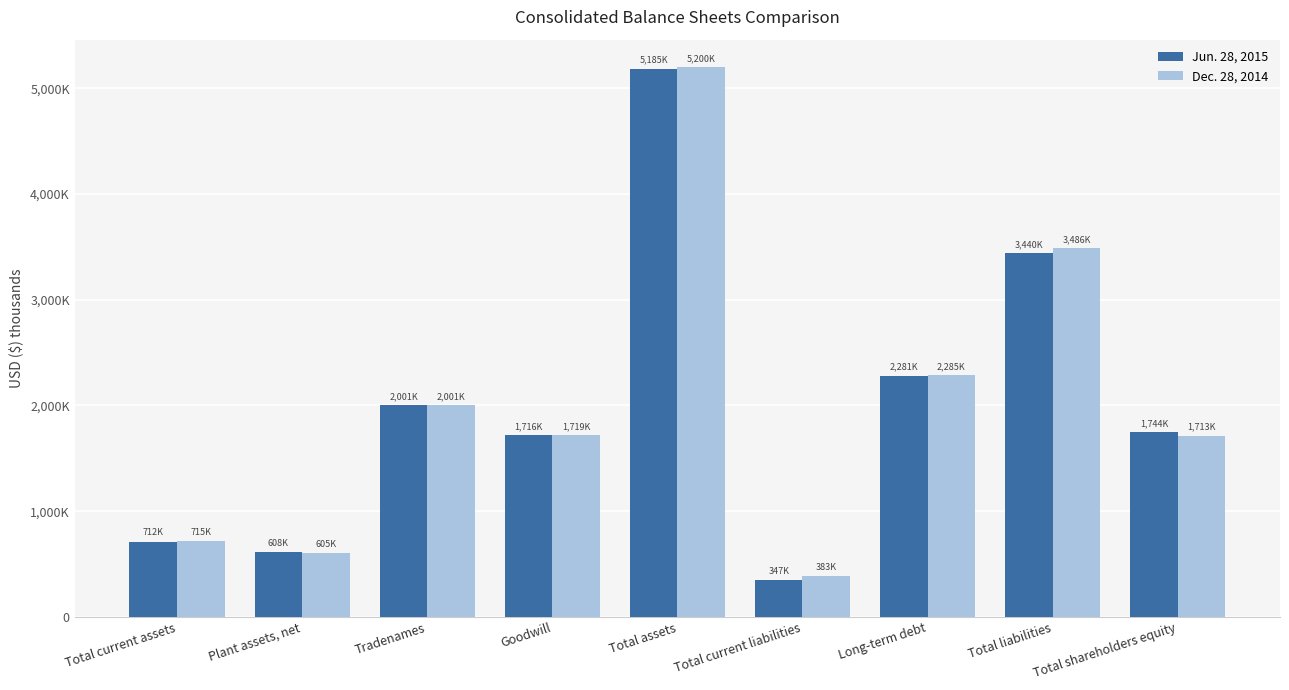

Which has a higher value, Total assets or Goodwill?

Total assets